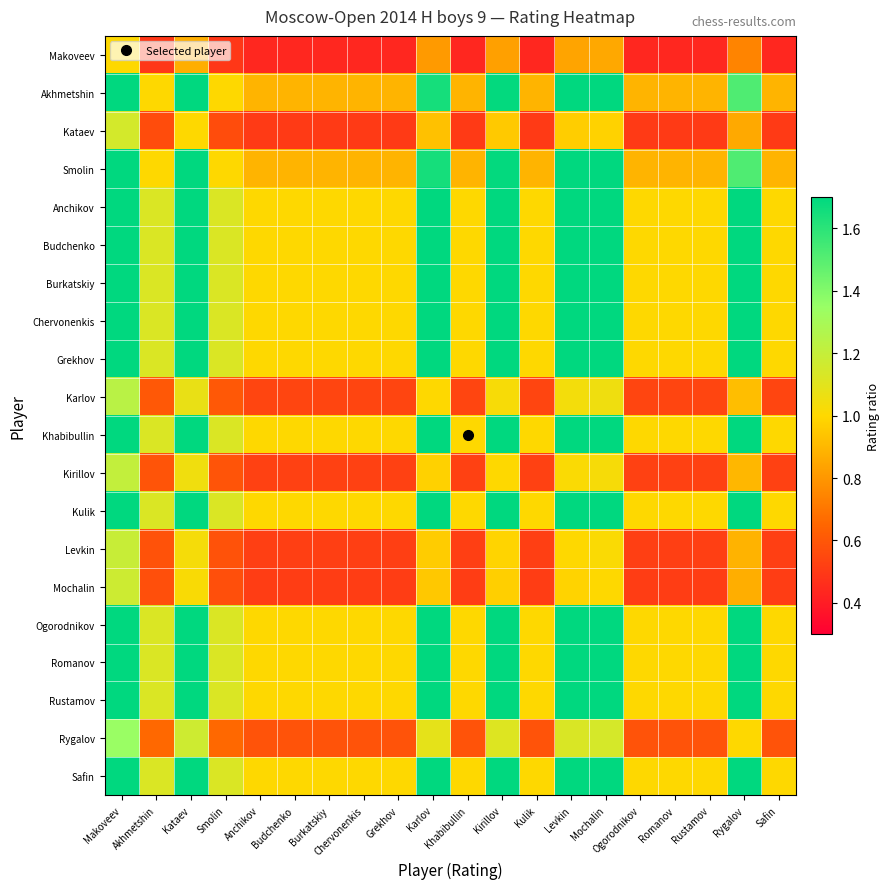

What is the difference between the highest and lowest values at Anchikov?

0.6